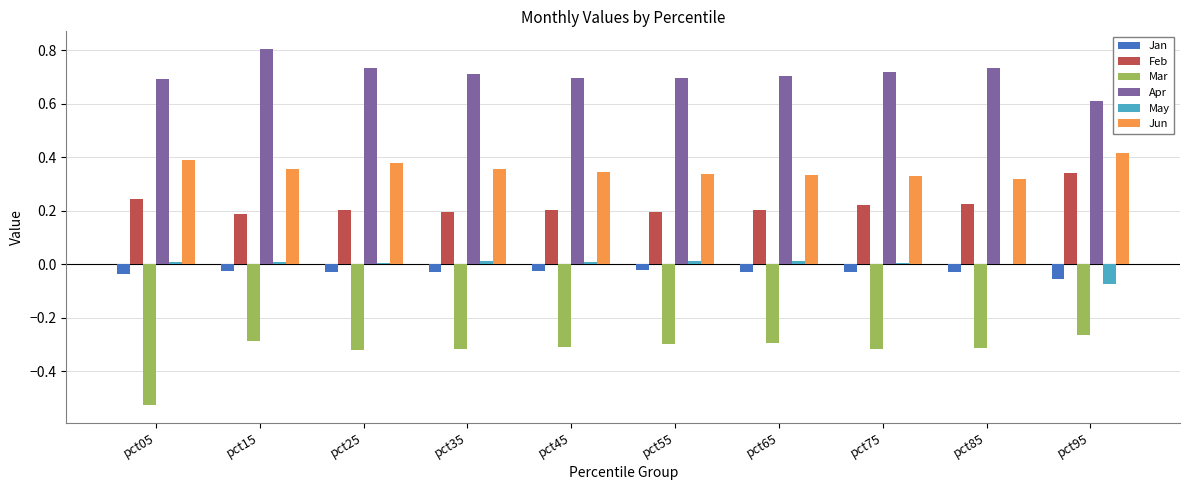

Does the chart contain stacked bars?

No